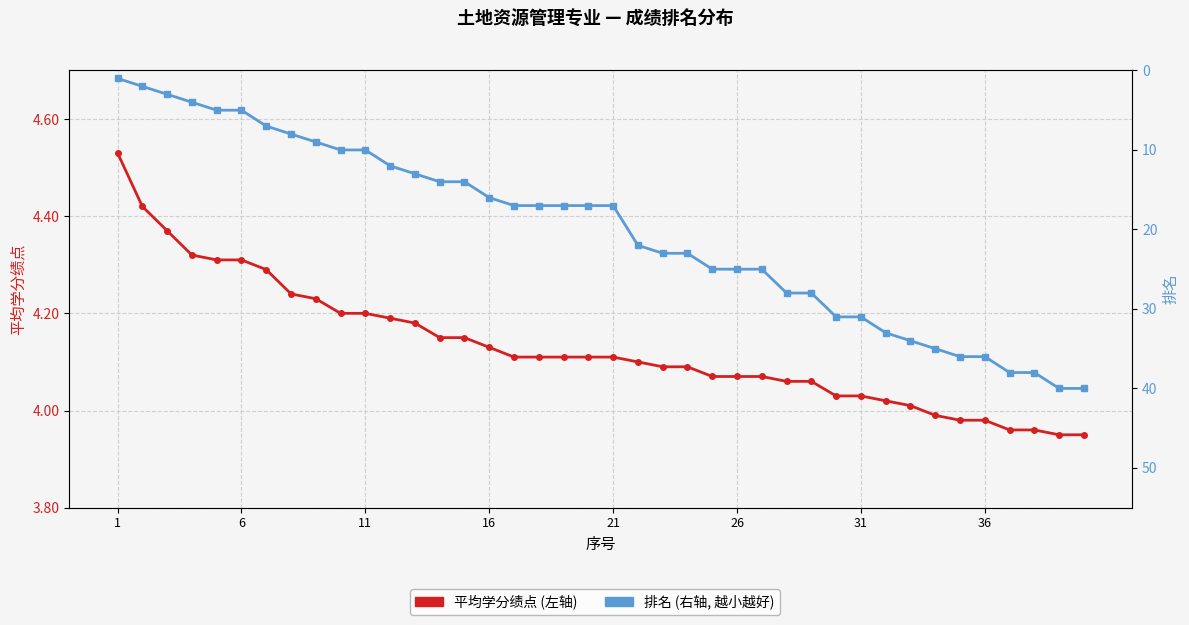

Reading left to right, list all the values displayed in this chart.

平均学分绩点: 4.5	4.4	4.4	4.3	4.3	4.3	4.3	4.2	4.2	4.2	4.2	4.2	4.2	4.2	4.2	4.1	4.1	4.1	4.1	4.1	4.1	4.1	4.1	4.1	4.1	4.1	4.1	4.1	4.1	4.0	4.0	4.0	4.0	4.0	4.0	4.0	4.0	4.0	4.0	4.0
排名: 1.0	2.0	3.0	4.0	5.0	5.0	7.0	8.0	9.0	10.0	10.0	12.0	13.0	14.0	14.0	16.0	17.0	17.0	17.0	17.0	17.0	22.0	23.0	23.0	25.0	25.0	25.0	28.0	28.0	31.0	31.0	33.0	34.0	35.0	36.0	36.0	38.0	38.0	40.0	40.0